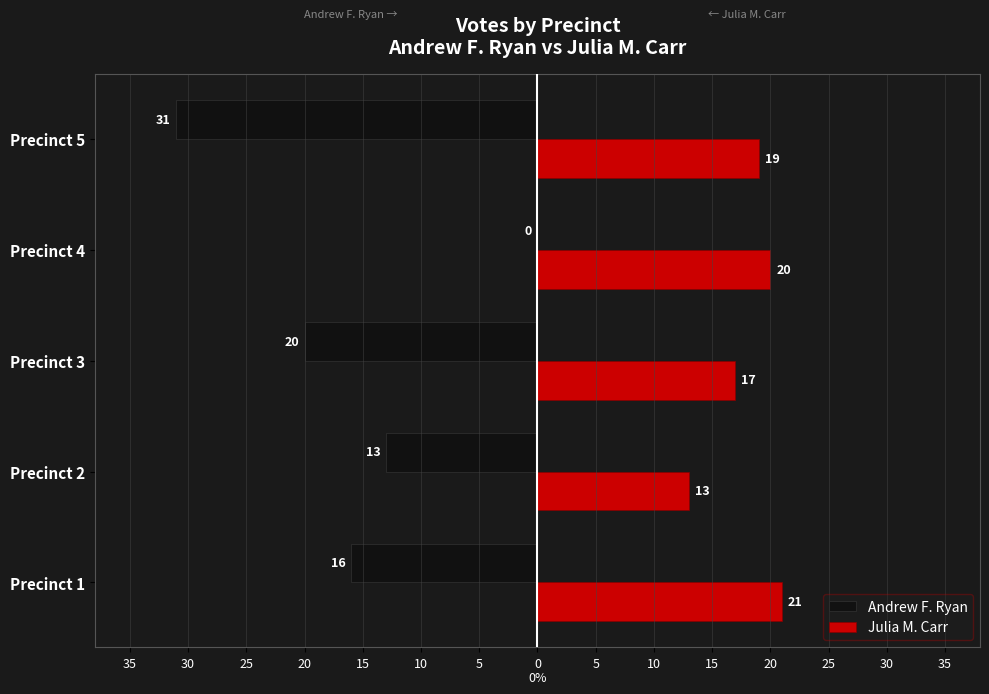

What are all the series names shown in the legend?

Andrew F. Ryan, Julia M. Carr